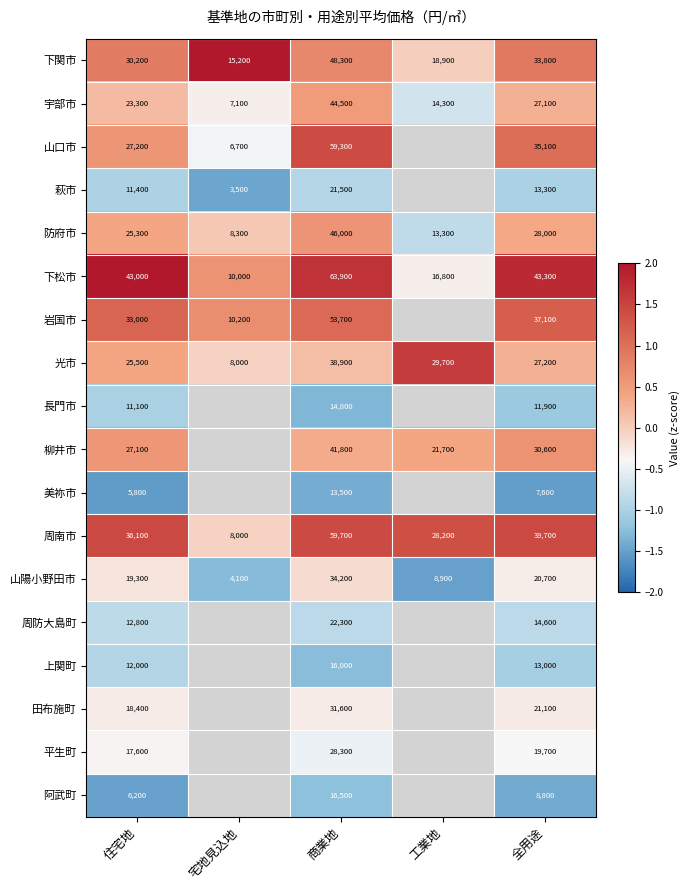

Between 商業地 and 全用途, which series saw the biggest shift?

山口市